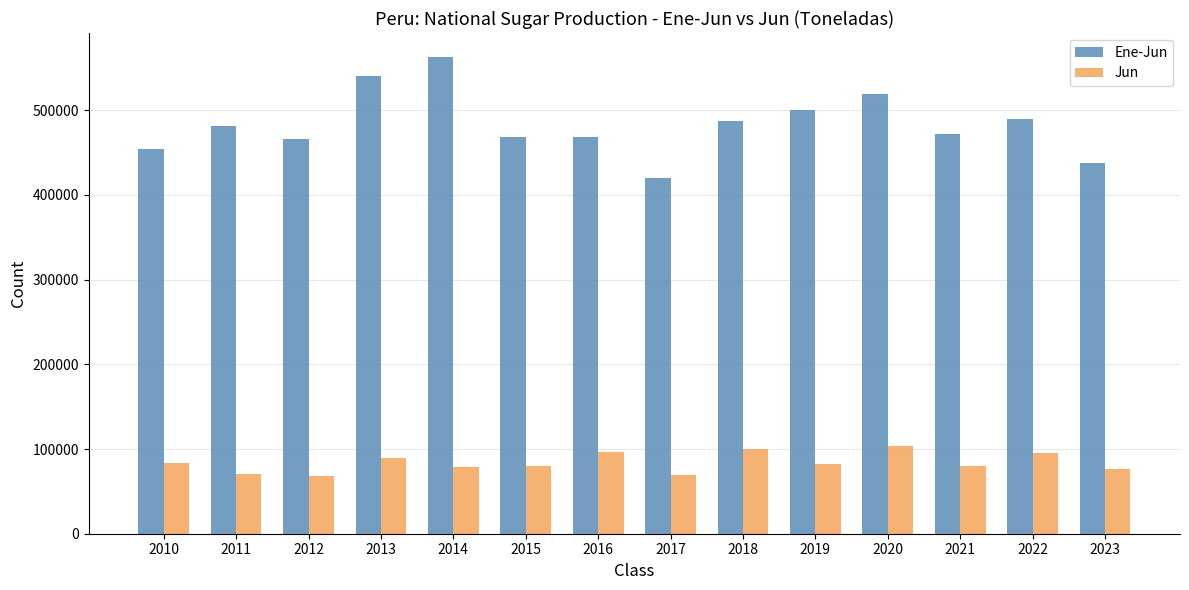

What is the value of the Ene-Jun bar at the 9th from the left?

486979.6